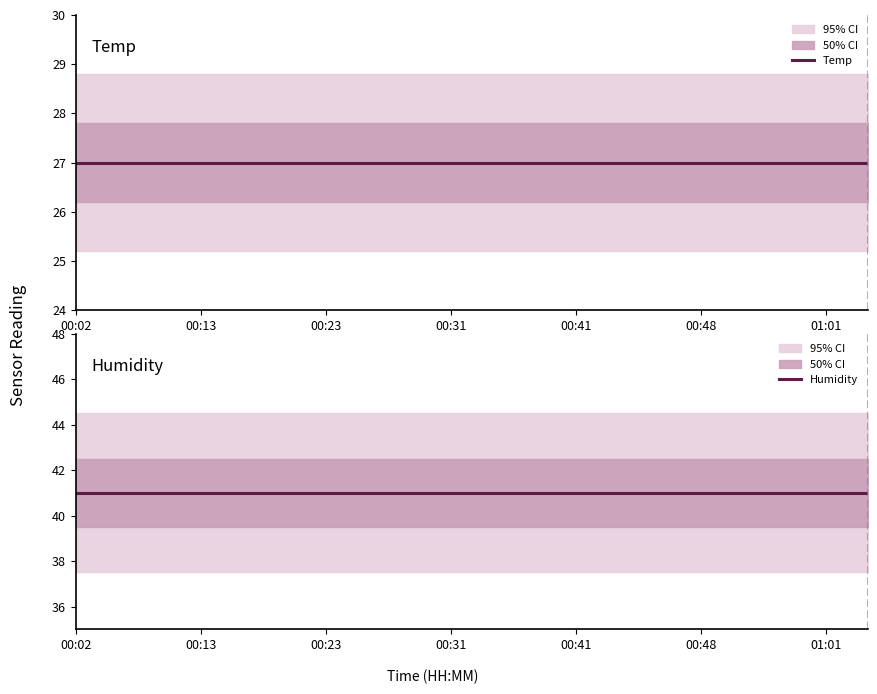

What is the sum of the Humidity values at 00:02 and 16?

82